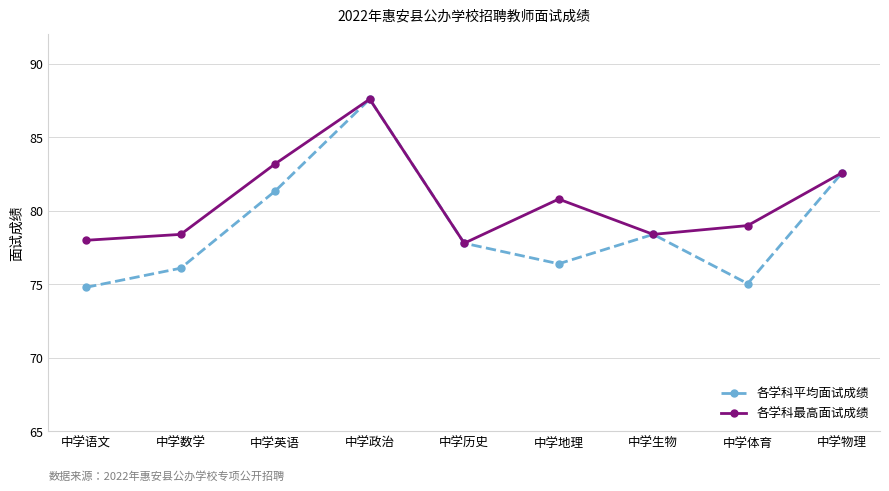

What is the label of the 5th point from the right?

中学历史